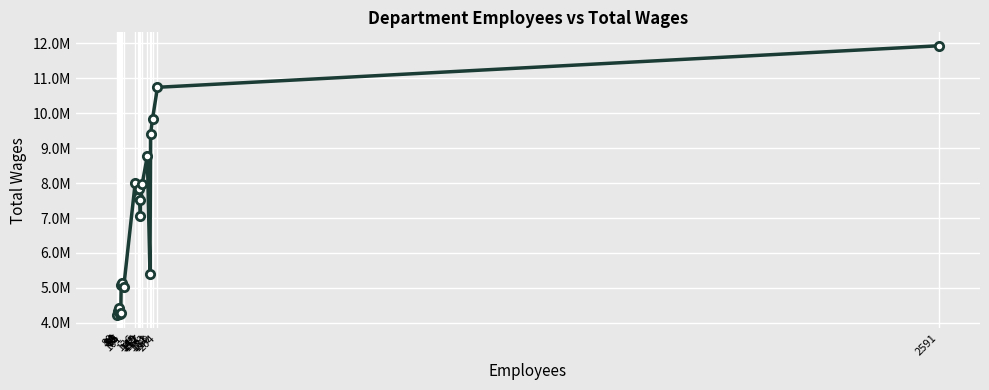

What is the difference between the second highest and minimum values?

6500830